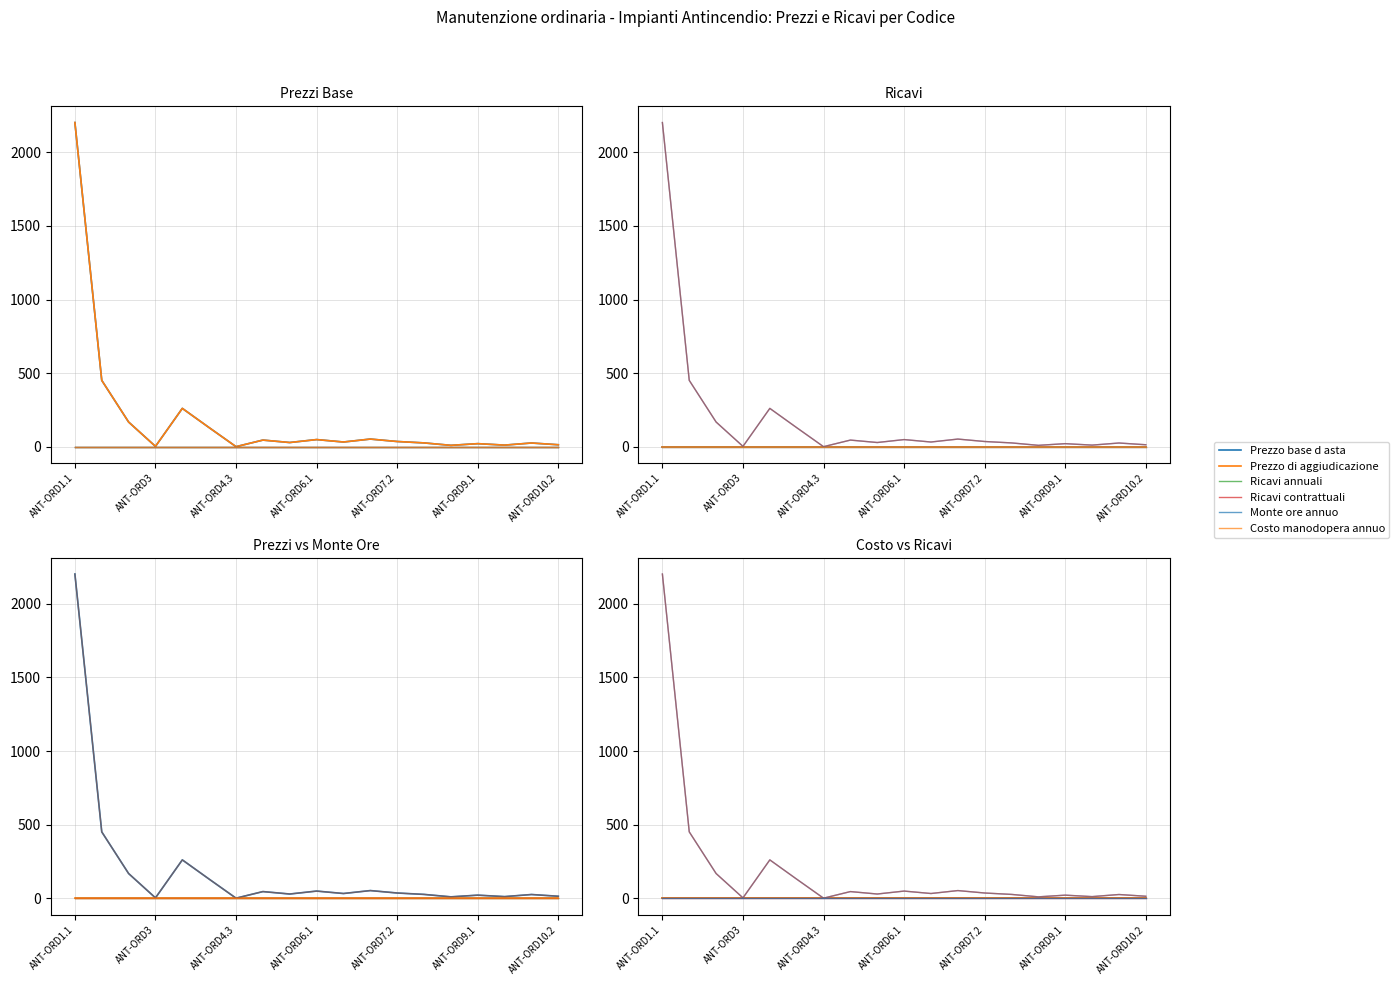

Which category has the lowest value in the Ricavi contrattuali series?

ANT-ORD1.1